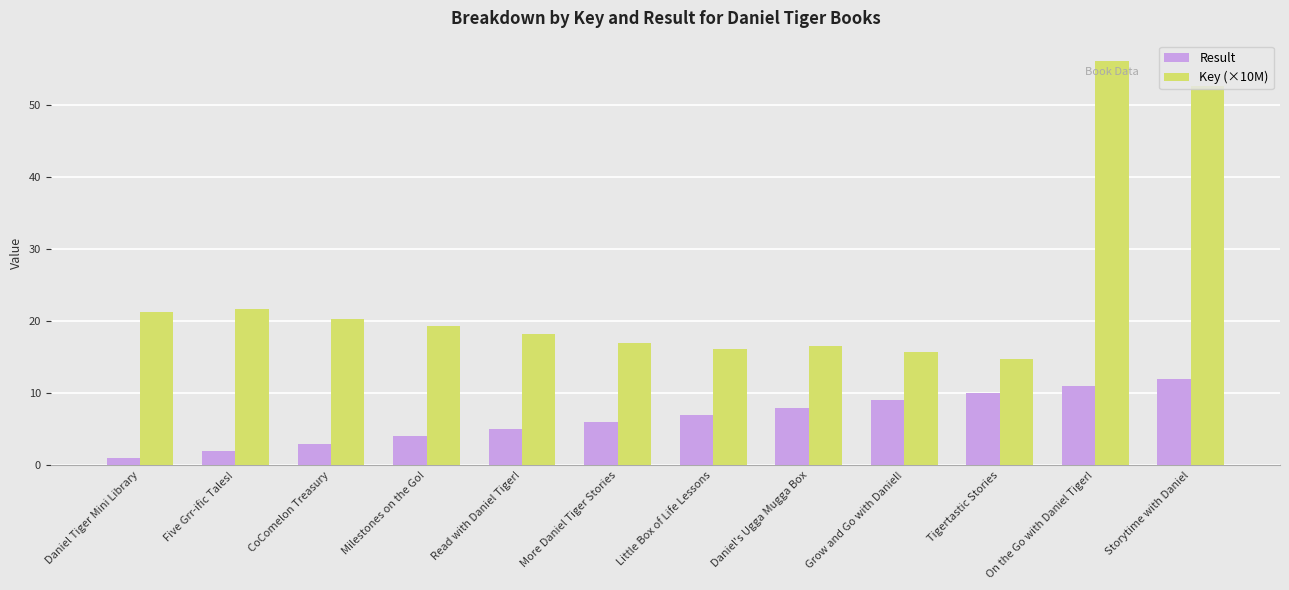

Rank the series by their maximum value, from lowest to highest.

Result, Key (×10M)